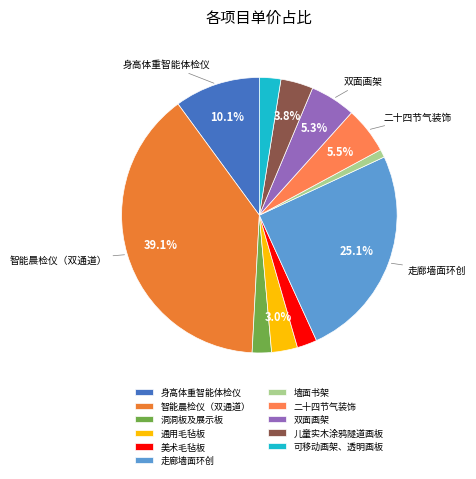

How many slices are in this pie chart?

11